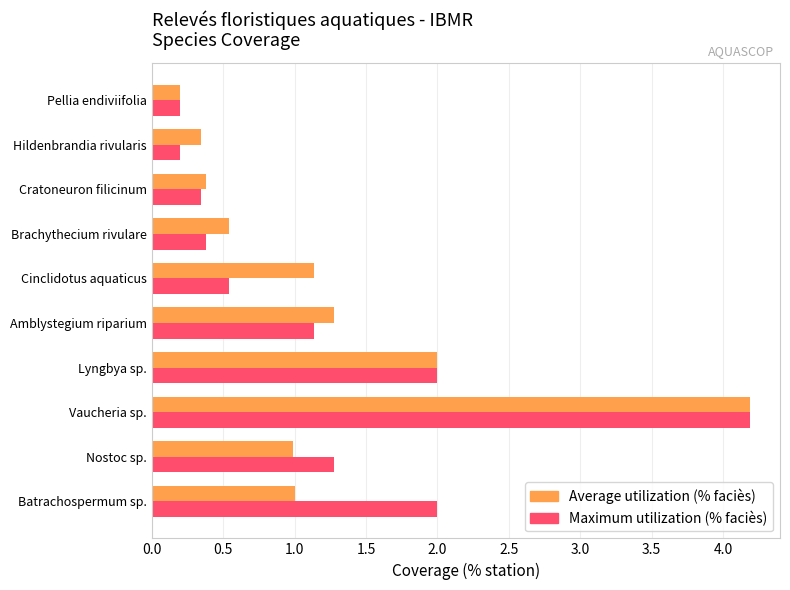

Which category has the highest value in the Maximum utilization (% faciès) series?

Vaucheria sp.